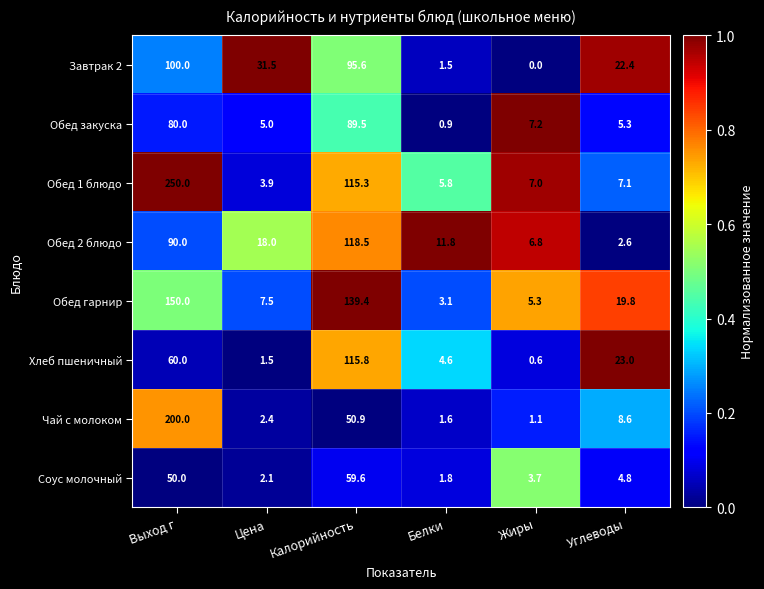

Which series has the widest spread of values?

Обед 1 блюдо